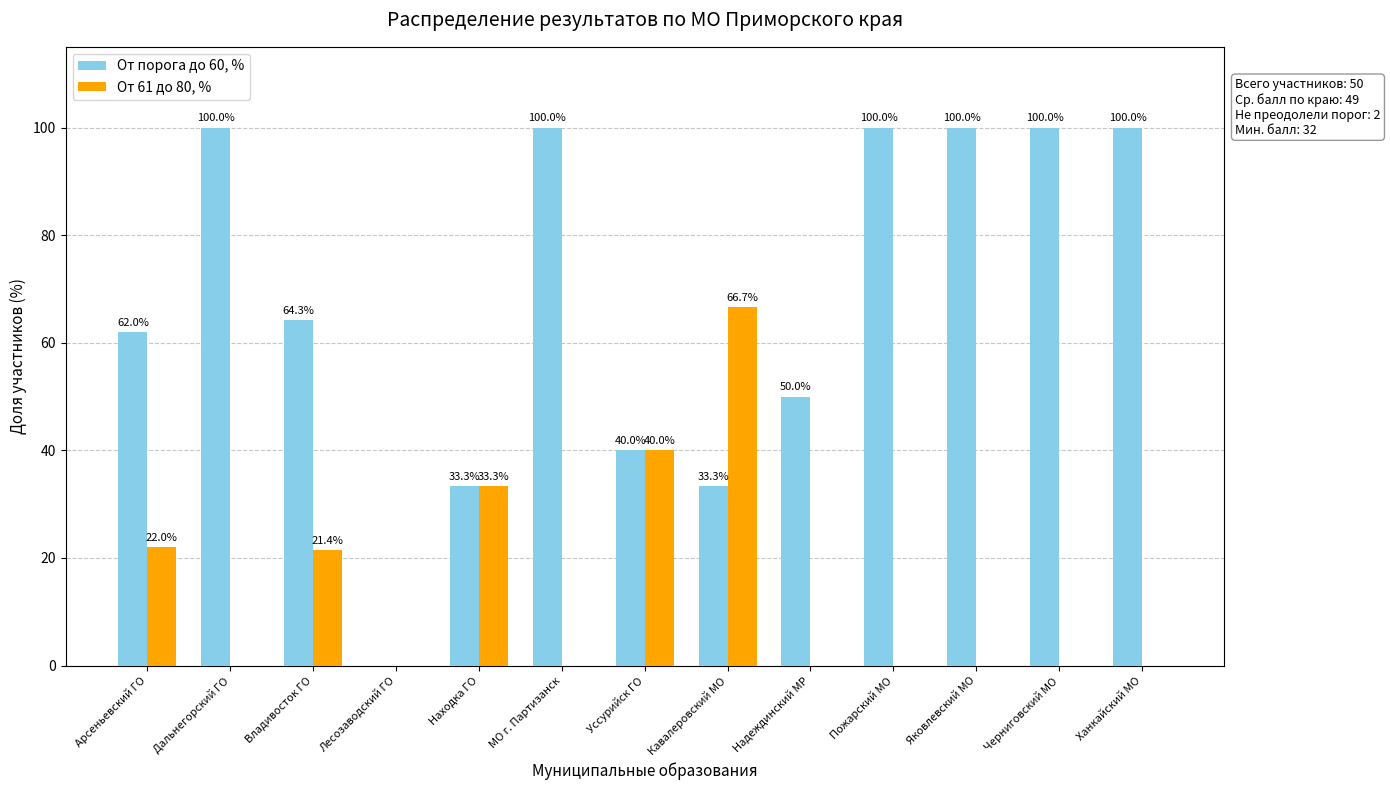

How many groups of bars are there?

13